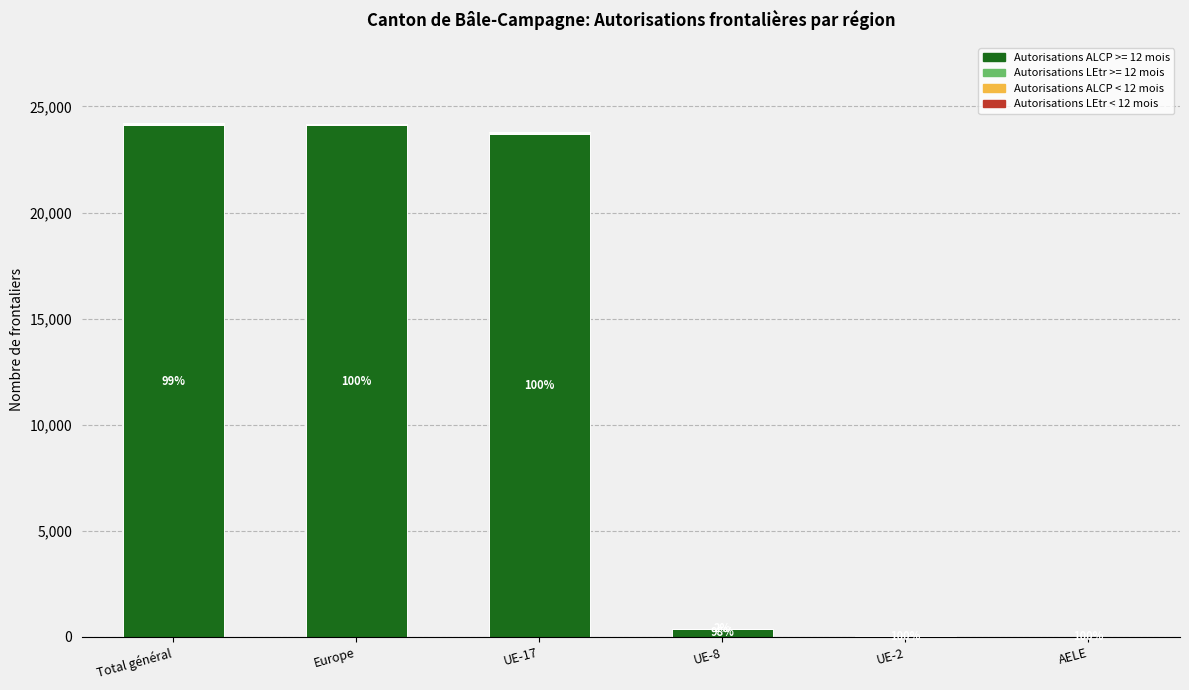

Is it true that Autorisations ALCP >= 12 mois equals 24110 at Total général?

True